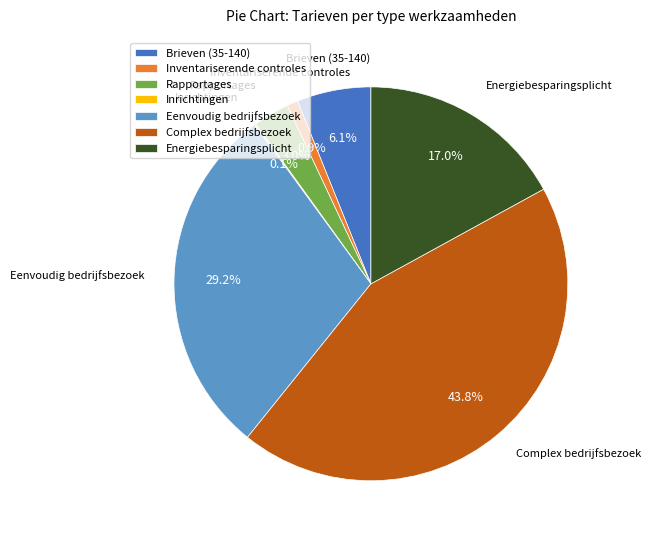

Is there a majority slice in this chart?

No